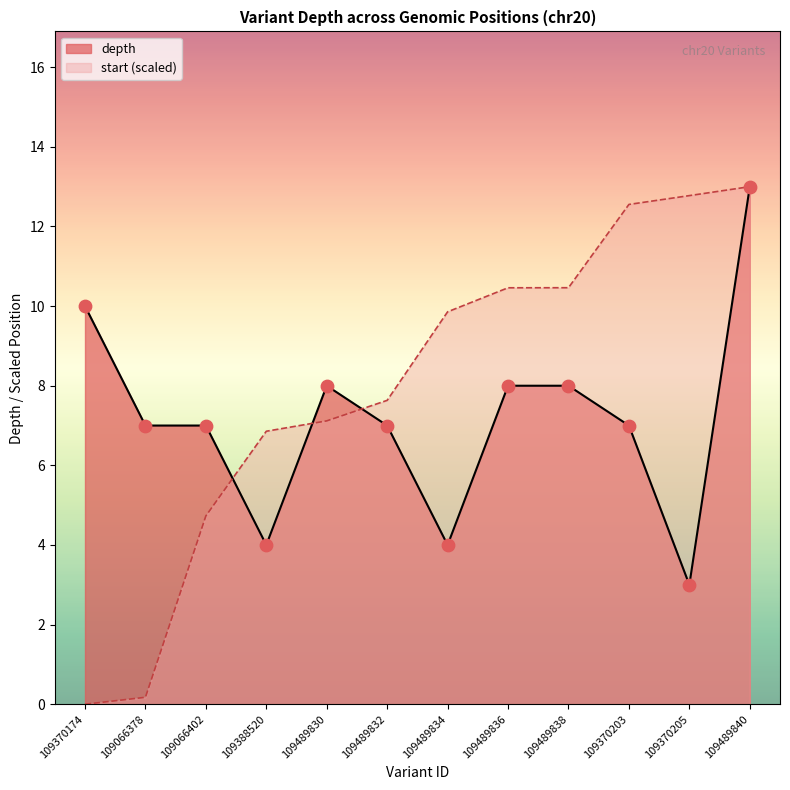

Which series contains the highest Y value?

depth